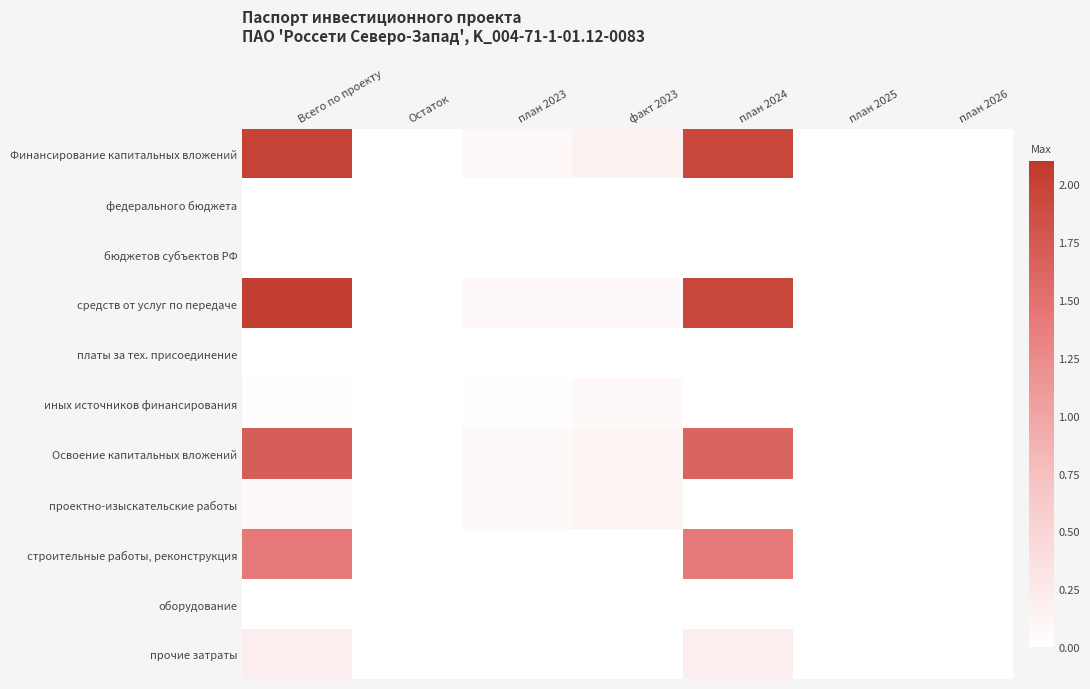

Reading left to right, transcribe all the data shown in this chart.

Финансирование капитальных вложений: Всего по проекту=2.0	Остаток=0.0	план 2023=0.1	факт 2023=0.1	план 2024=2.0	план 2025=0.0	план 2026=0.0
федерального бюджета: Всего по проекту=0.0	Остаток=0.0	план 2023=0.0	факт 2023=0.0	план 2024=0.0	план 2025=0.0	план 2026=0.0
бюджетов субъектов РФ: Всего по проекту=0.0	Остаток=0.0	план 2023=0.0	факт 2023=0.0	план 2024=0.0	план 2025=0.0	план 2026=0.0
средств от услуг по передаче: Всего по проекту=2.0	Остаток=0.0	план 2023=0.1	факт 2023=0.1	план 2024=2.0	план 2025=0.0	план 2026=0.0
платы за тех. присоединение: Всего по проекту=0.0	Остаток=0.0	план 2023=0.0	факт 2023=0.0	план 2024=0.0	план 2025=0.0	план 2026=0.0
иных источников финансирования: Всего по проекту=0.0	Остаток=0.0	план 2023=0.0	факт 2023=0.1	план 2024=0.0	план 2025=0.0	план 2026=0.0
Освоение капитальных вложений: Всего по проекту=1.7	Остаток=0.0	план 2023=0.1	факт 2023=0.1	план 2024=1.6	план 2025=0.0	план 2026=0.0
проектно-изыскательские работы: Всего по проекту=0.1	Остаток=0.0	план 2023=0.1	факт 2023=0.1	план 2024=0.0	план 2025=0.0	план 2026=0.0
строительные работы, реконструкция: Всего по проекту=1.4	Остаток=0.0	план 2023=0.0	факт 2023=0.0	план 2024=1.4	план 2025=0.0	план 2026=0.0
оборудование: Всего по проекту=0.0	Остаток=0.0	план 2023=0.0	факт 2023=0.0	план 2024=0.0	план 2025=0.0	план 2026=0.0
прочие затраты: Всего по проекту=0.2	Остаток=0.0	план 2023=0.0	факт 2023=0.0	план 2024=0.2	план 2025=0.0	план 2026=0.0